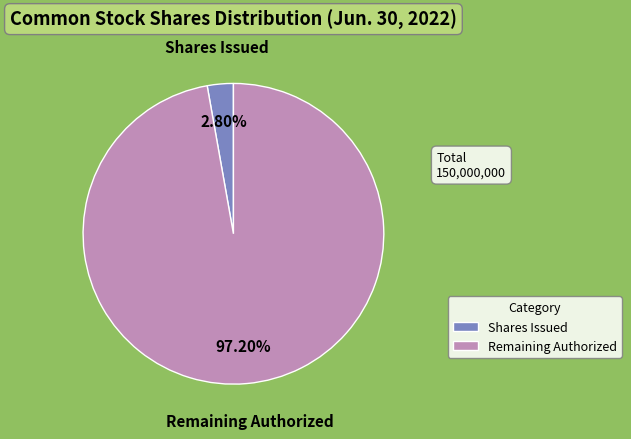

Between Shares Issued and Remaining Authorized, which is larger?

Remaining Authorized